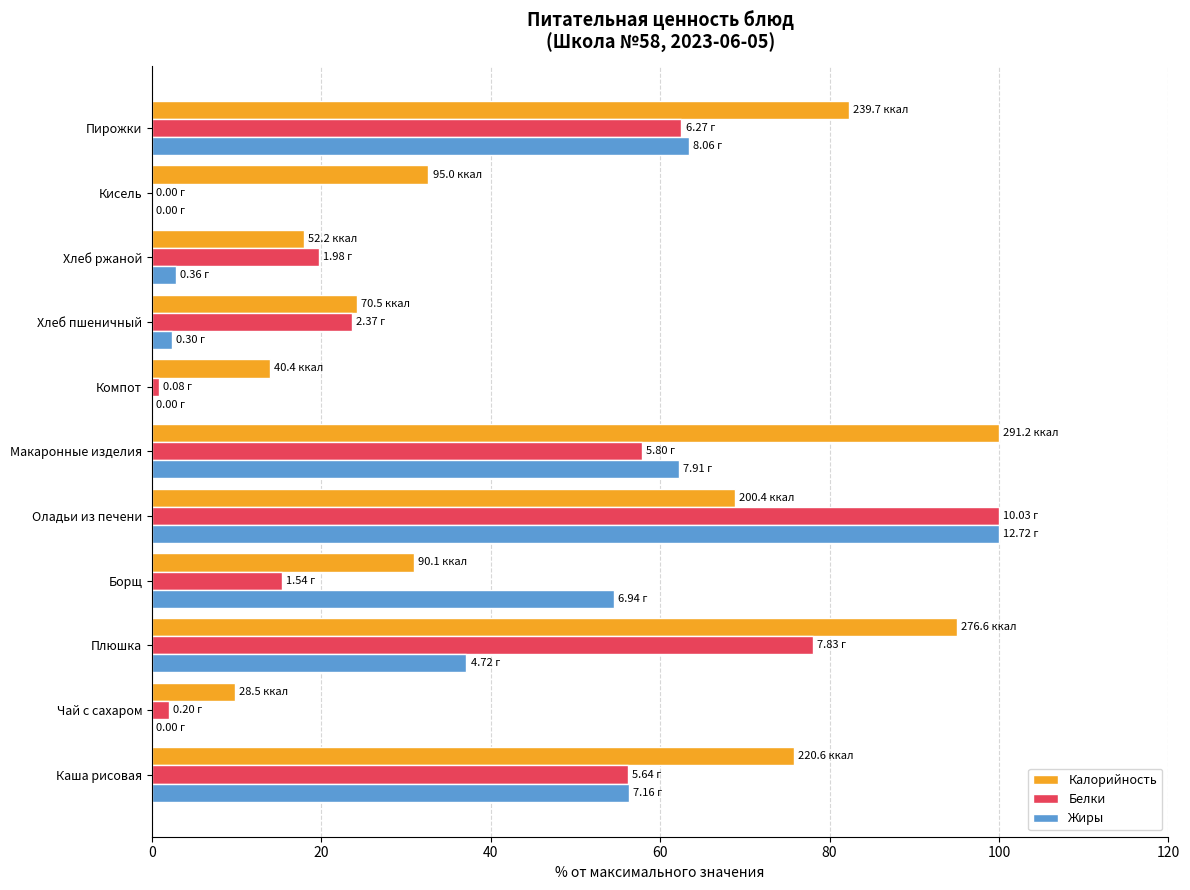

Which series changed the most between Чай с сахаром and Хлеб ржаной?

Белки